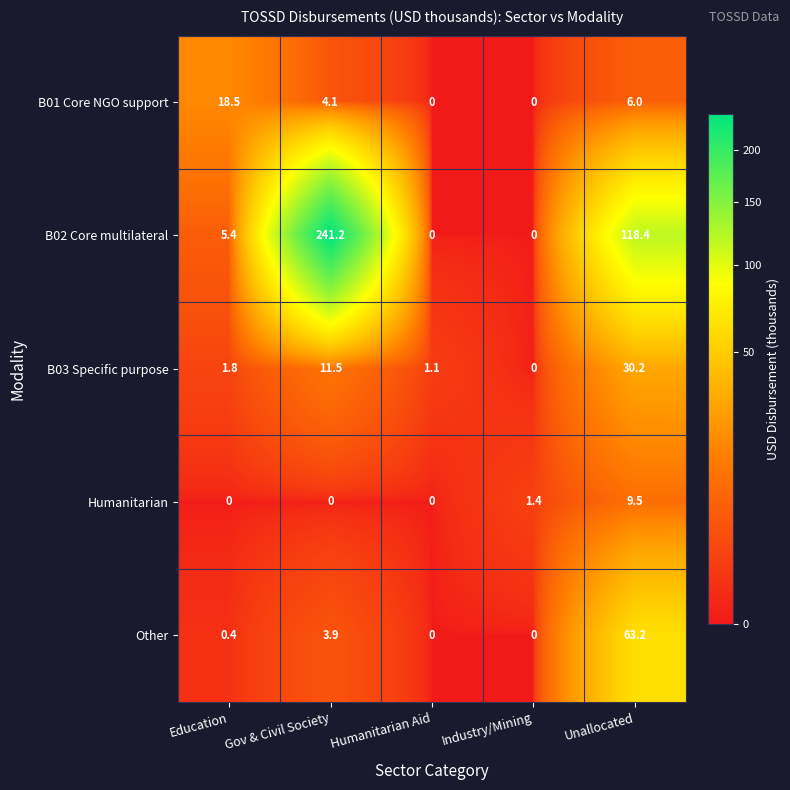

True or false: Humanitarian has a value of 5.7 at Humanitarian Aid.

False